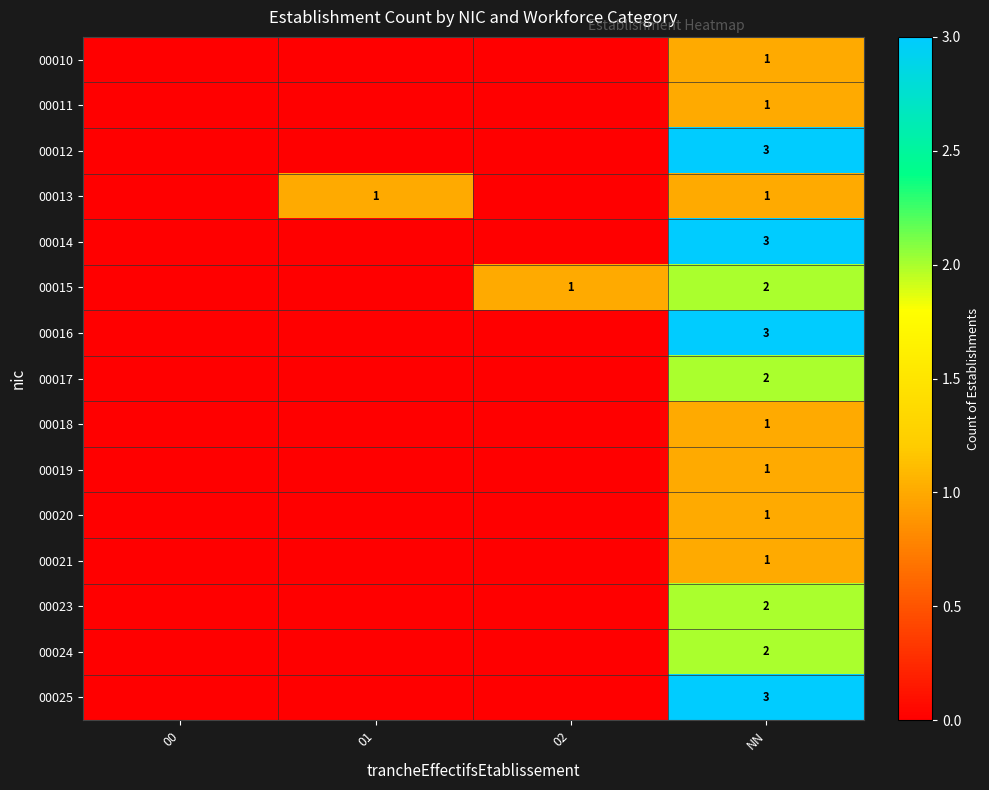

What is the total value across all series at NN?

27